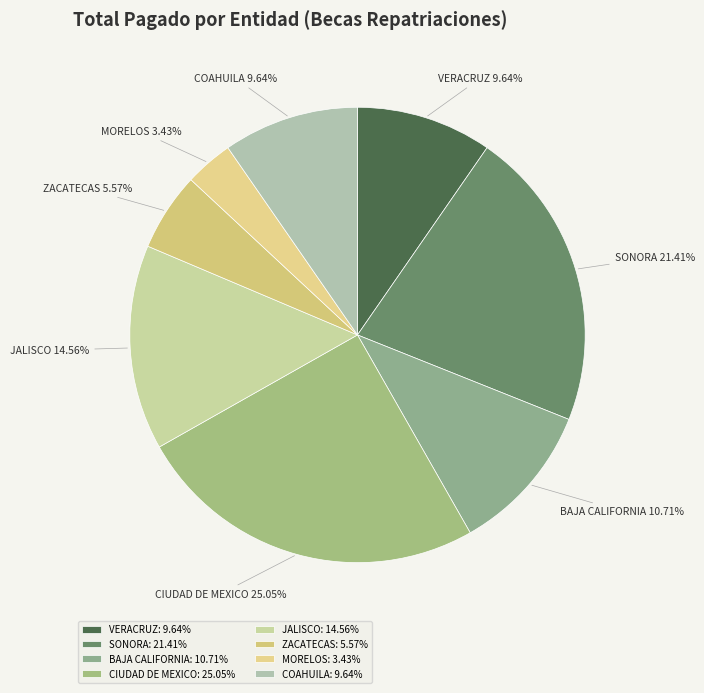

Combined, what portion of the pie is MORELOS and COAHUILA?

13.1%